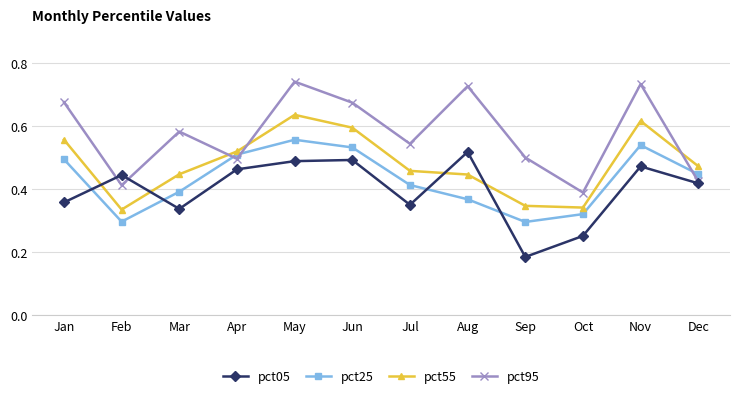

Count the number of data series in this chart.

4